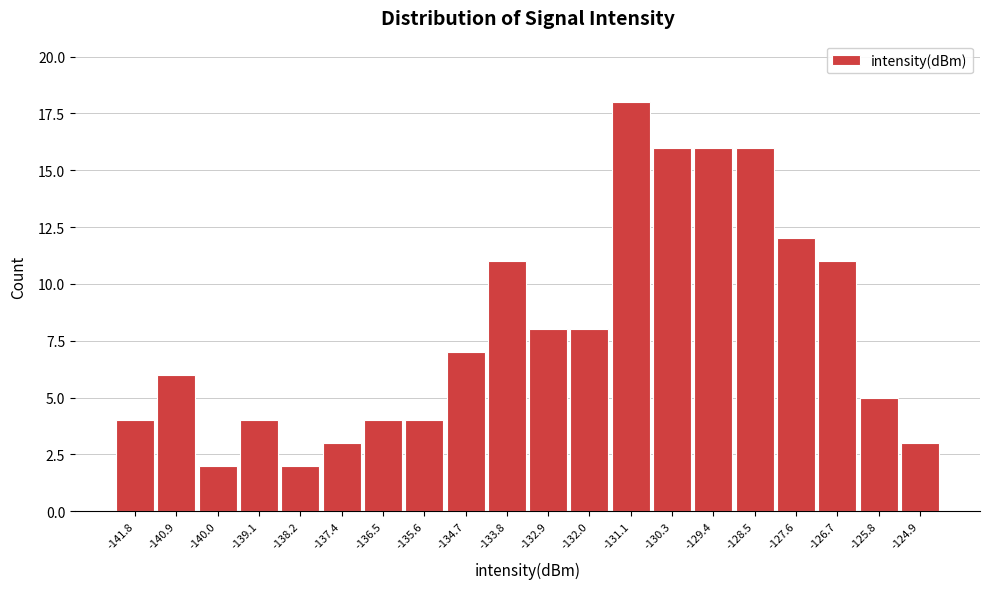

Reading left to right, extract all data points from this chart.

4	6	2	4	2	3	4	4	7	11	8	8	18	16	16	16	12	11	5	3